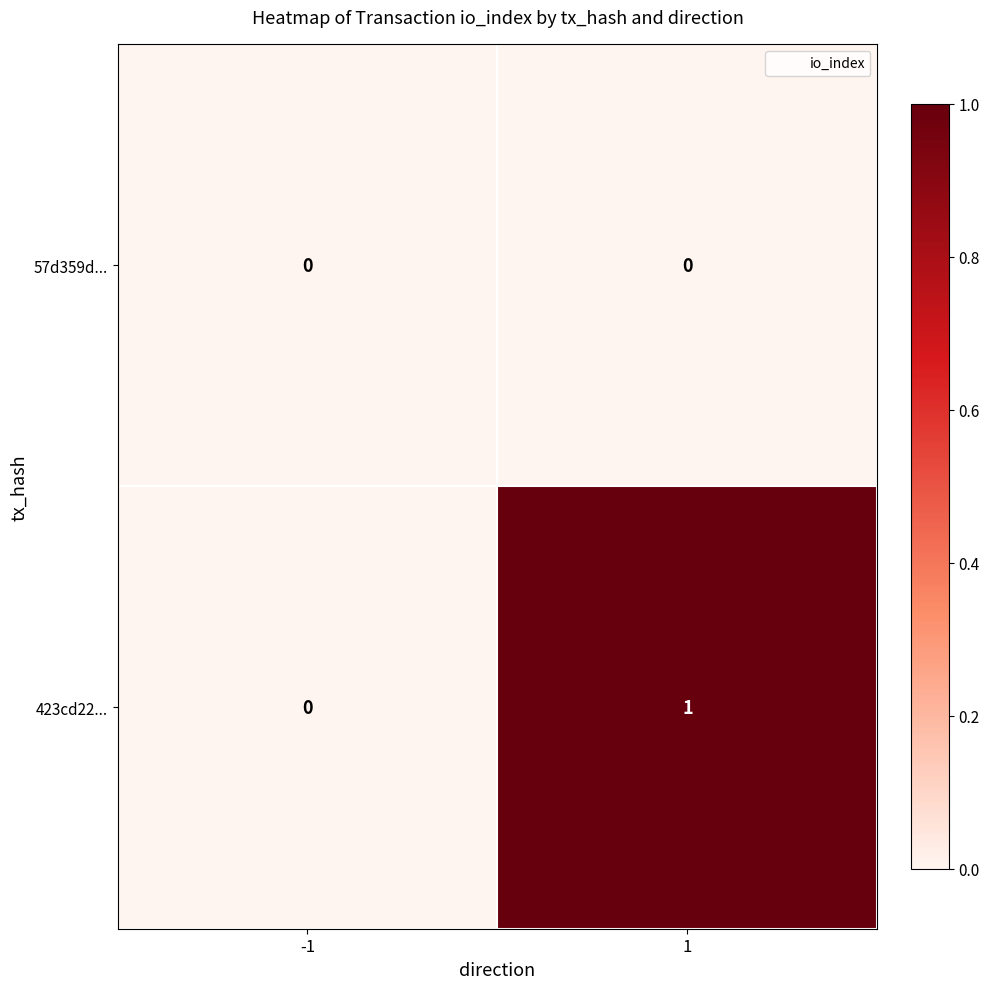

The value of 423cd22... at -1 is 1. True or false?

False